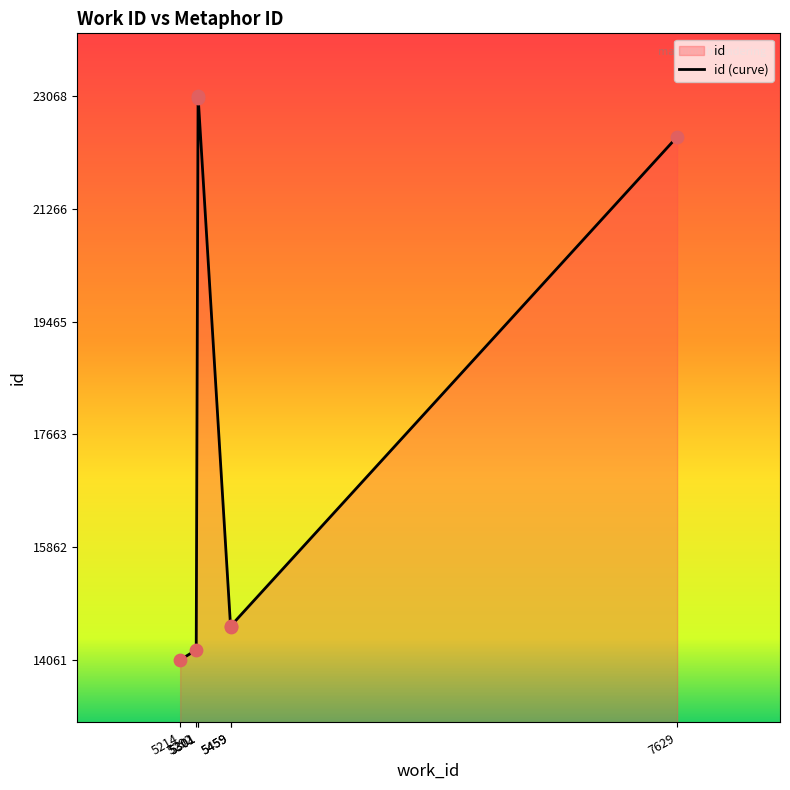

What is the change in value from 5214 to 5459?

+529